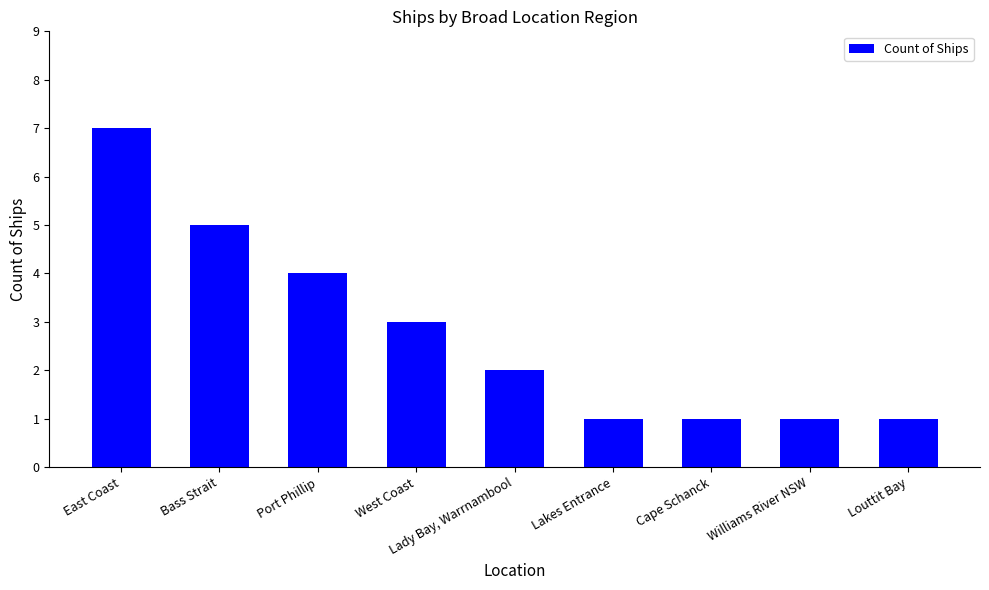

Where is the data nearest to the value 4?

Port Phillip